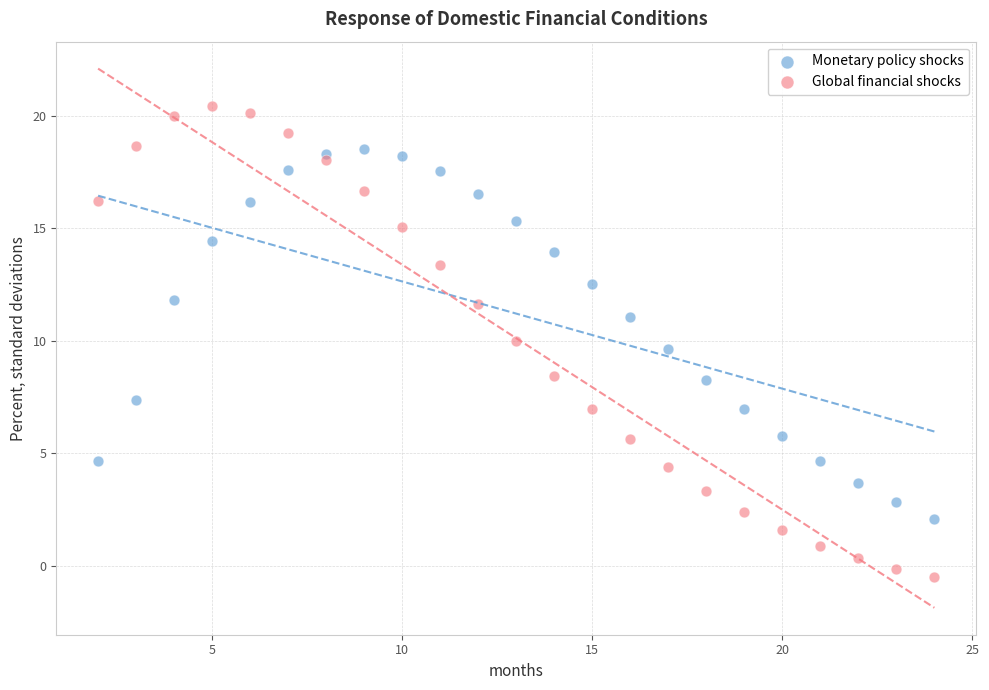

Across all data points, what is the range of Y values (max minus min)?

21.0